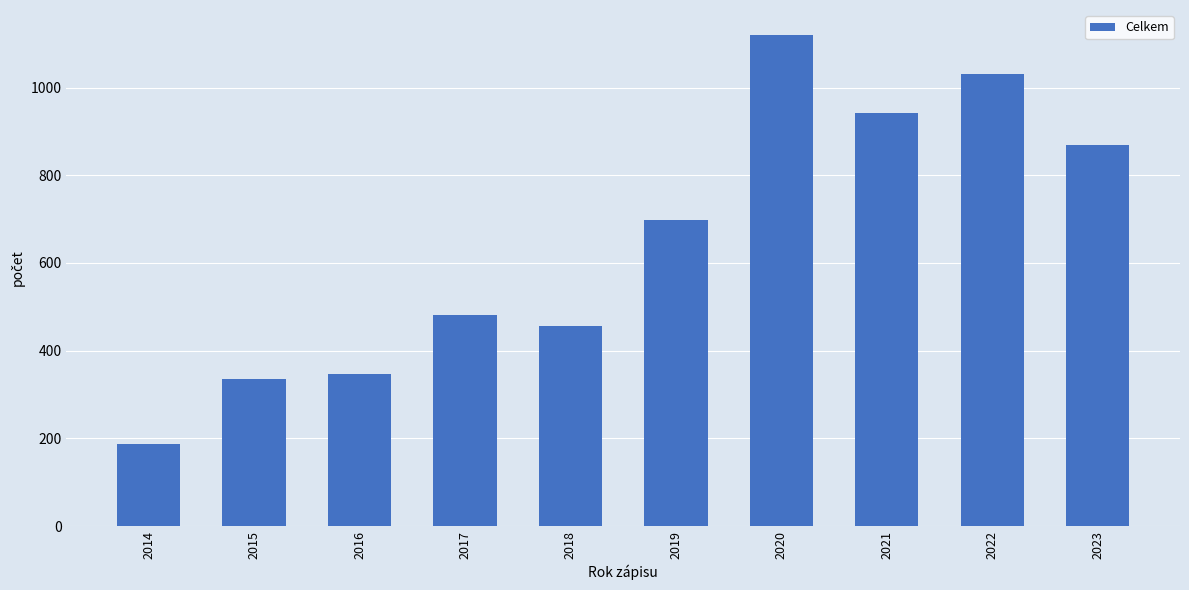

Between 2020 and 2018, which is larger?

2020